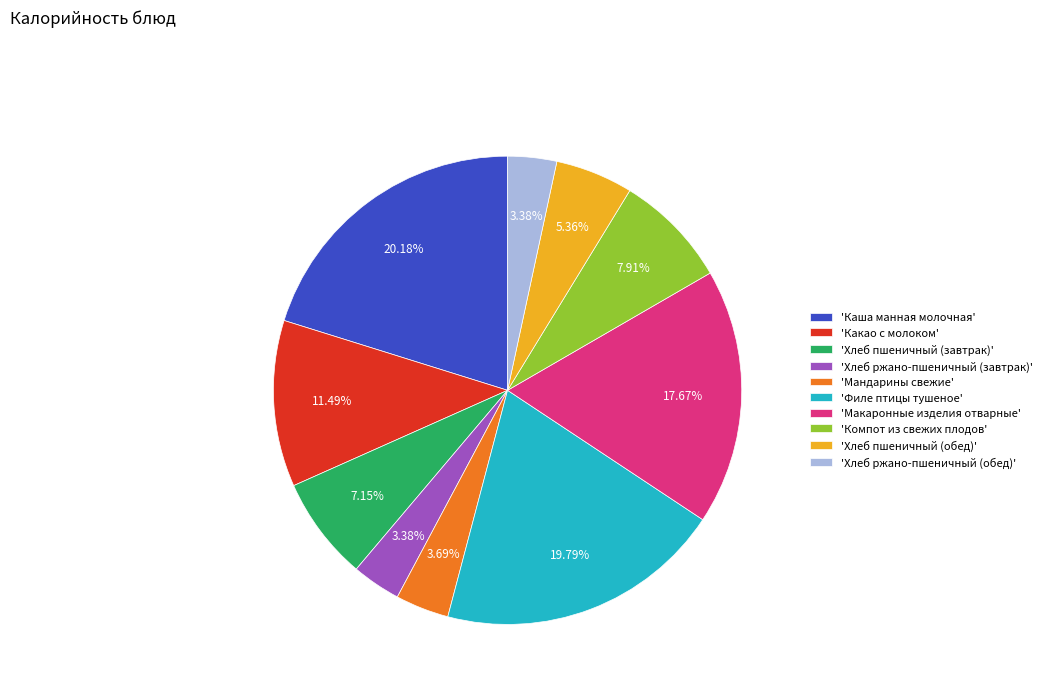

Is 'Каша манная молочная' the majority of the pie?

No